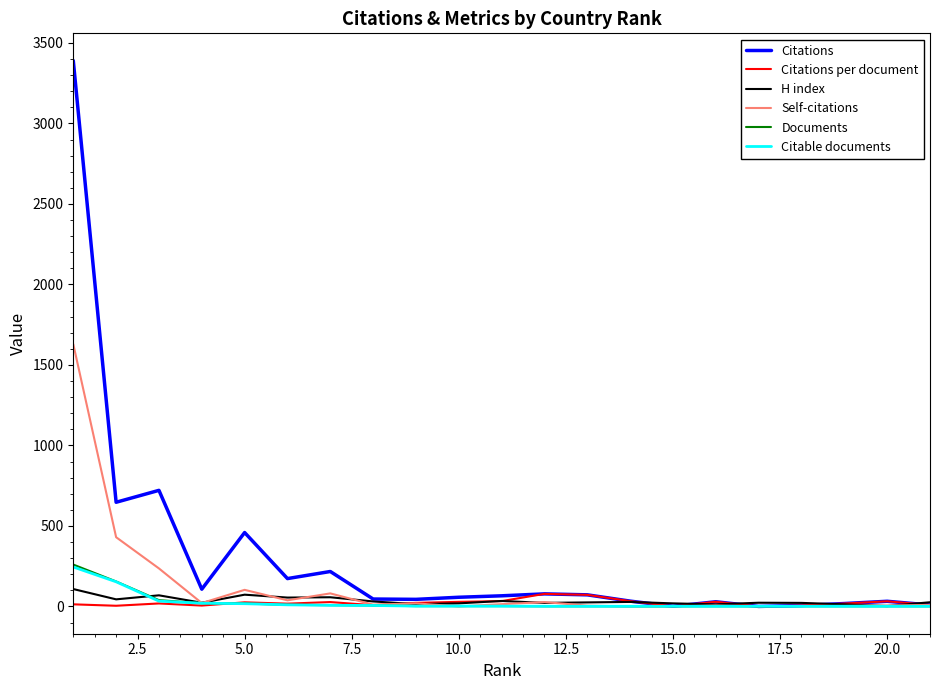

Which series has the widest spread of values?

Citations